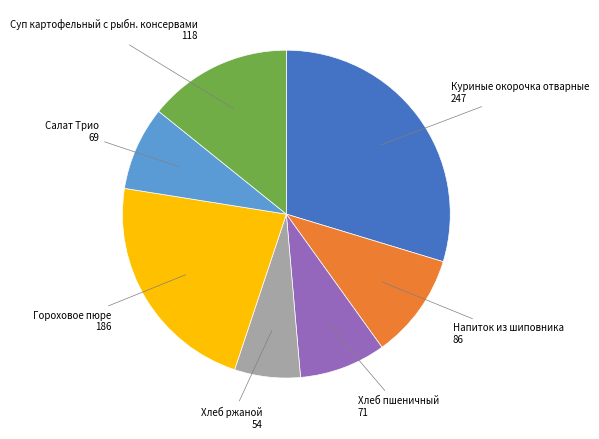

Which category has the smallest portion of the pie?

Хлеб ржаной